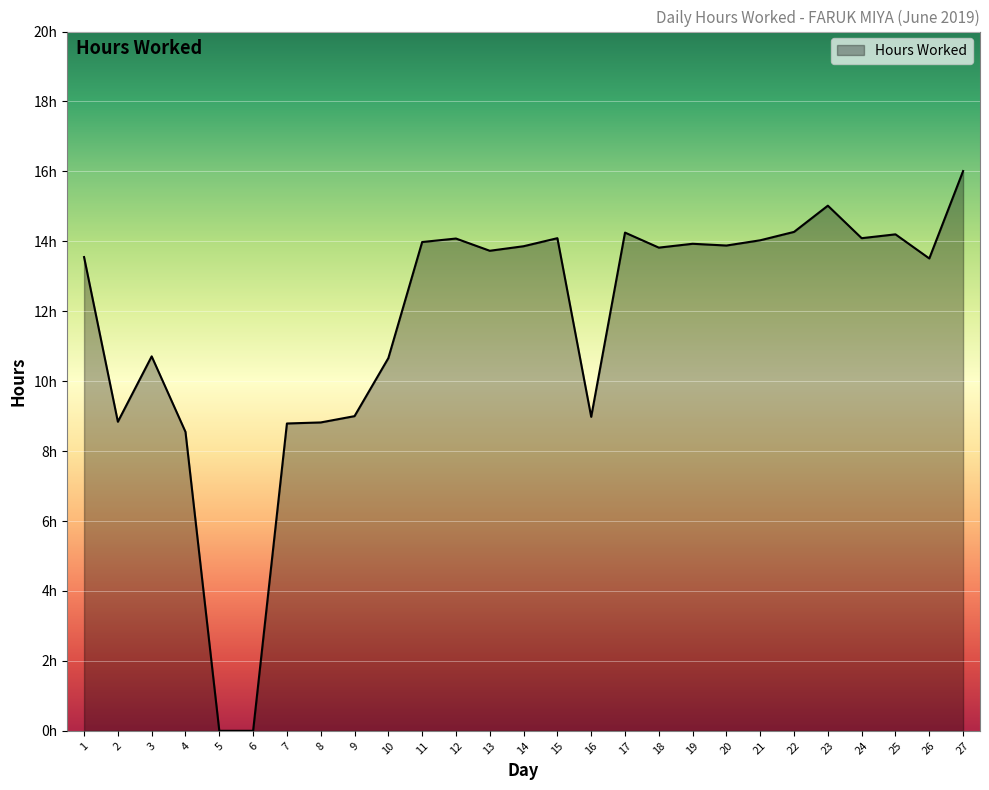

What is the sum of all values?

314.6